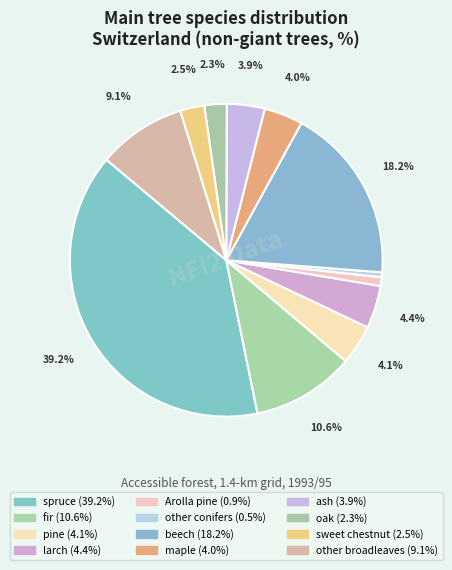

To the nearest percent, what percentage of the pie is pine?

4%